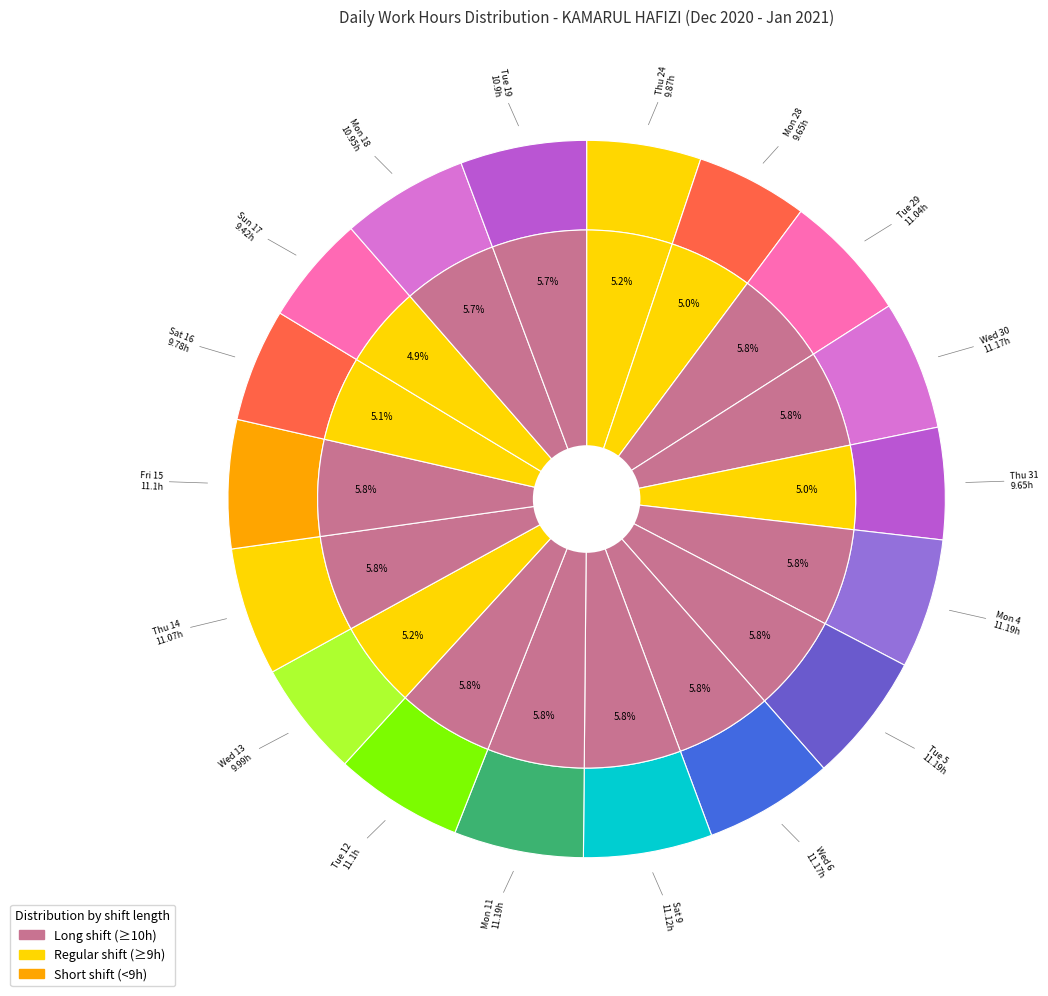

Is it true that Wed 6 is 13% of the pie?

False